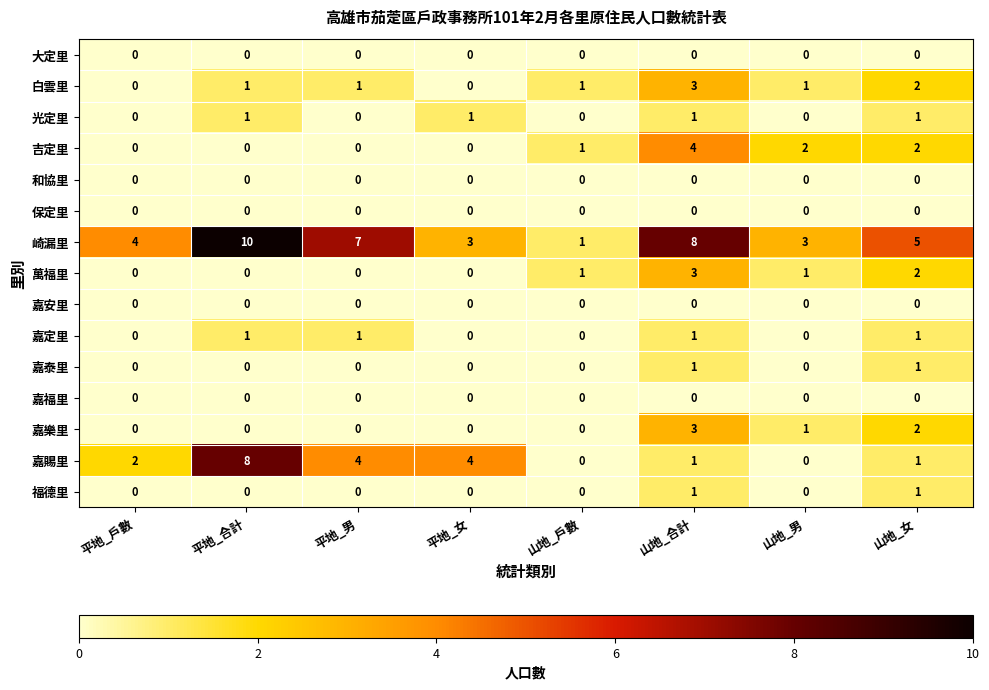

What is the total value across all series at 山地_女?

18